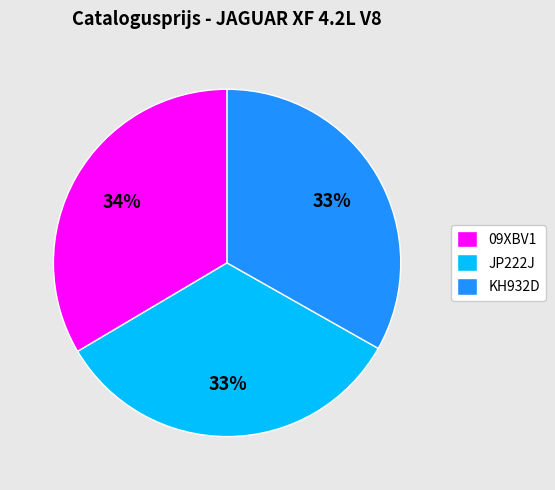

How many segments does this pie chart have?

3